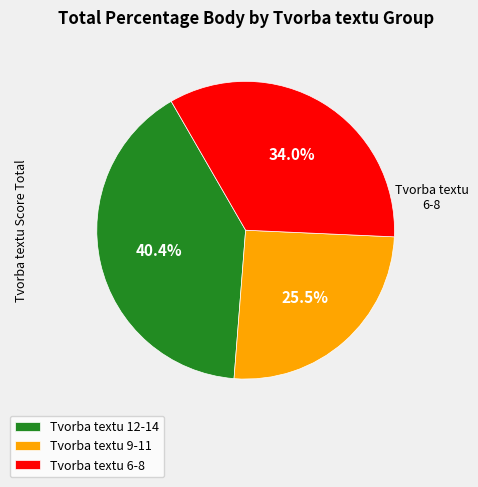

Which has a higher value, Tvorba textu 12-14 or Tvorba textu 6-8?

Tvorba textu 12-14